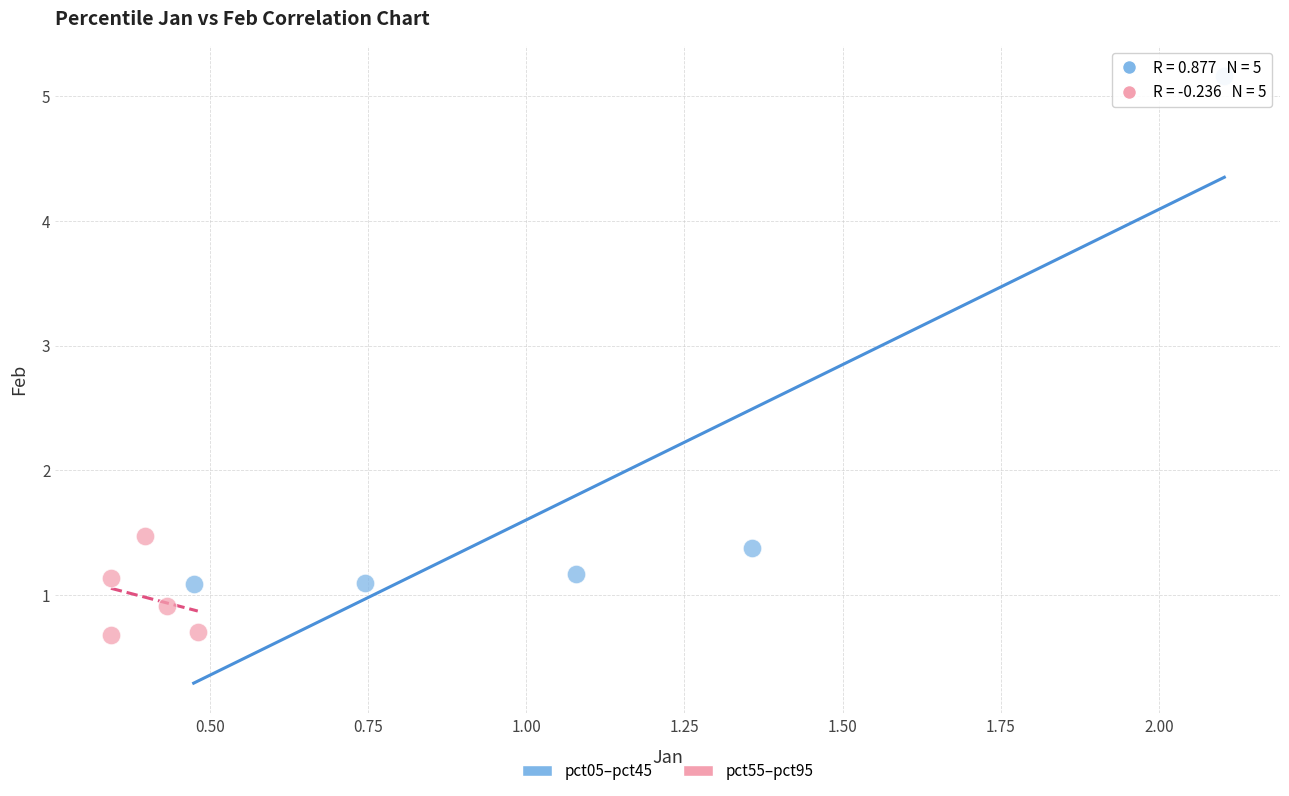

What are all the series names shown in the legend?

pct05–pct45, pct55–pct95